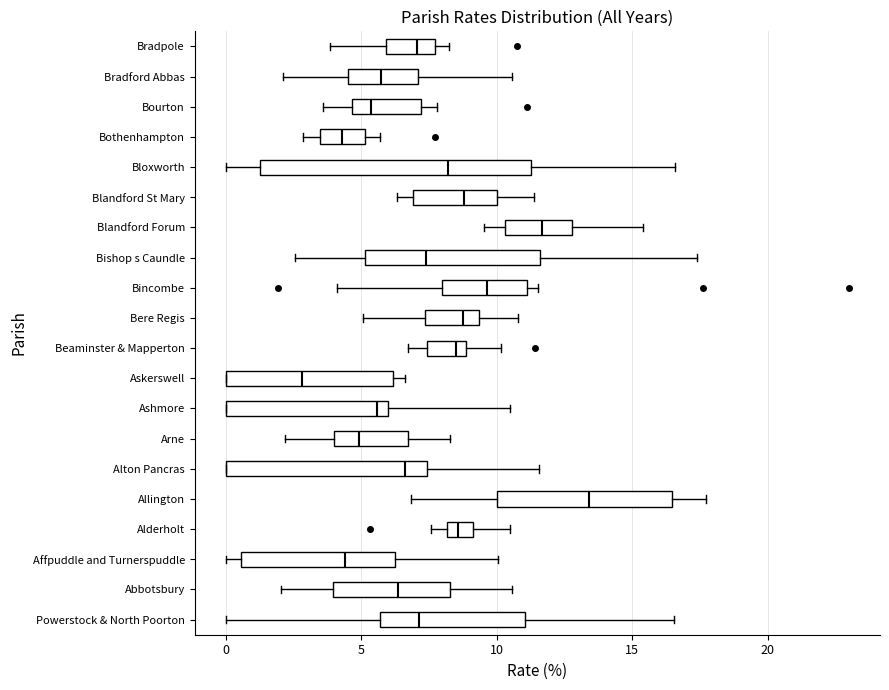

Where does the right whisker of the box for Arne end on the x-axis? The values are not printed on the chart, so give them approximately, as read against the axis.

8.5